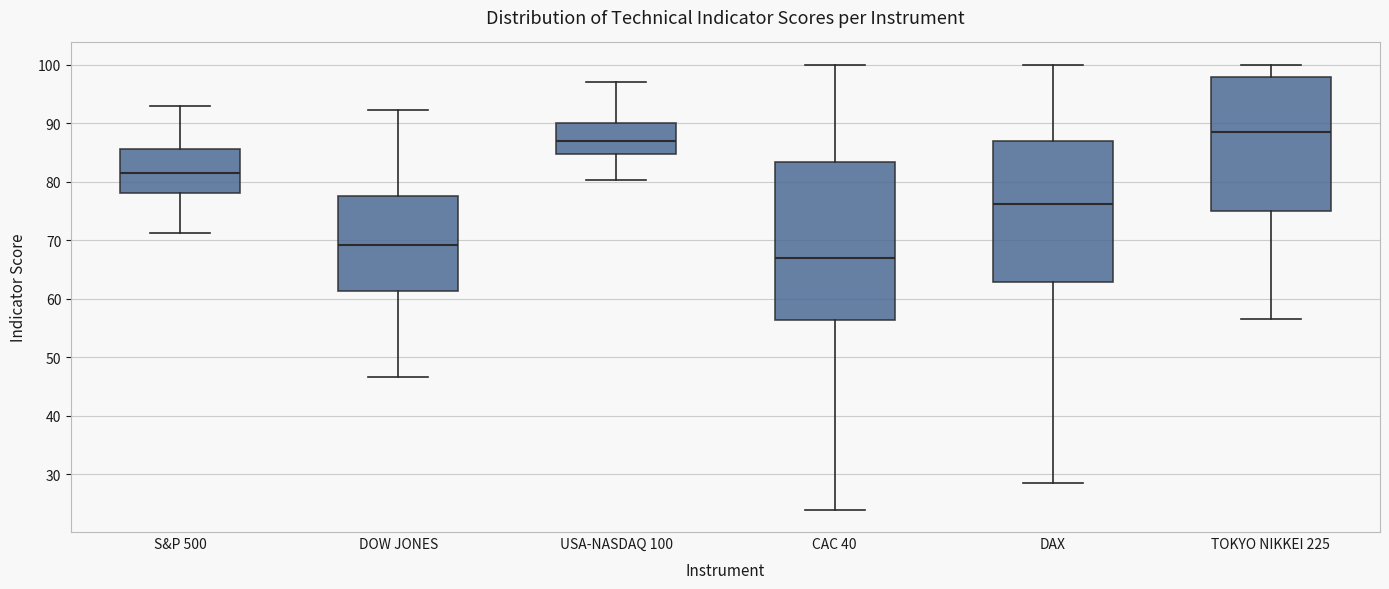

Which box's median line is the lowest?

CAC 40